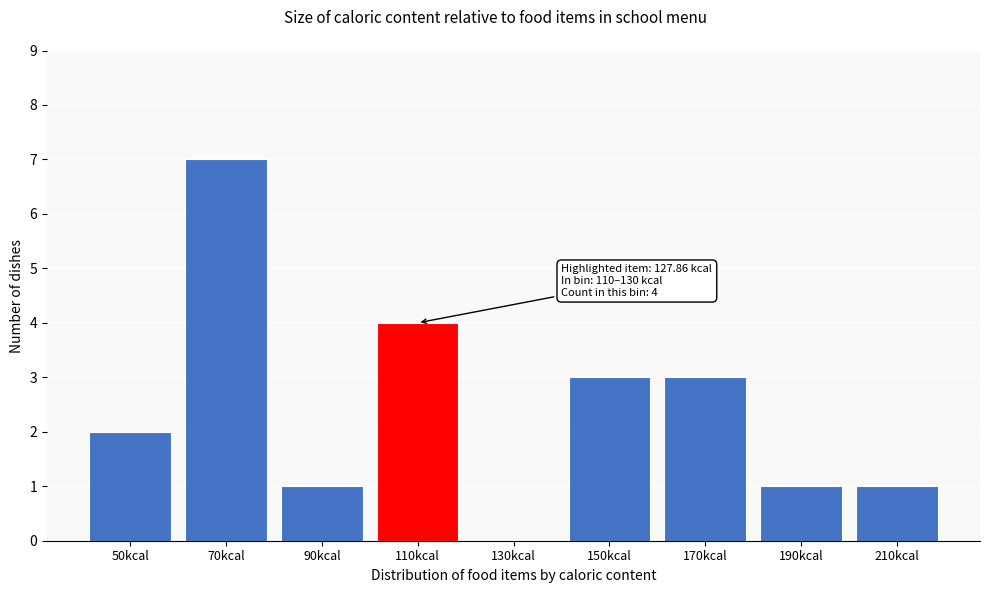

Reading left to right, what are all the values shown in this chart?

50kcal=2	70kcal=7	90kcal=1	110kcal=4	130kcal=0	150kcal=3	170kcal=3	190kcal=1	210kcal=1